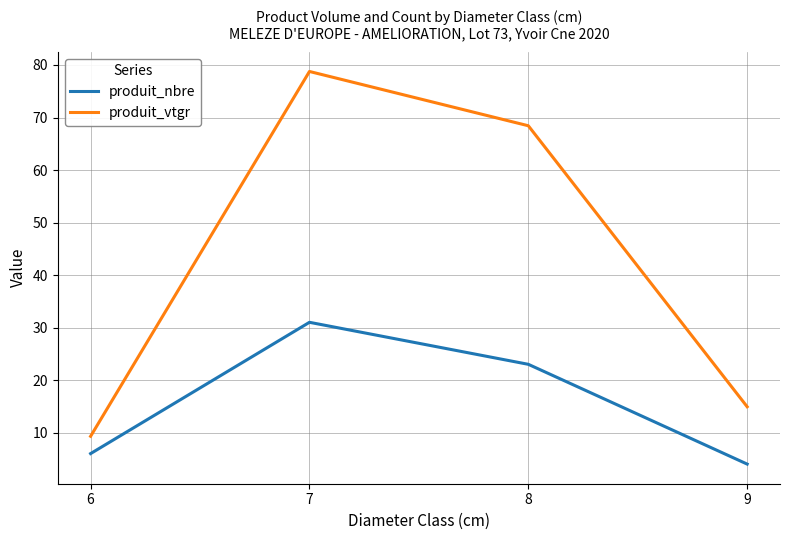

True or false: produit_vtgr and produit_nbre intersect in this chart.

False